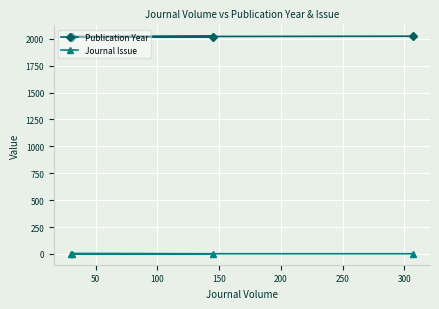

Which series has the largest total across all categories?

Publication Year